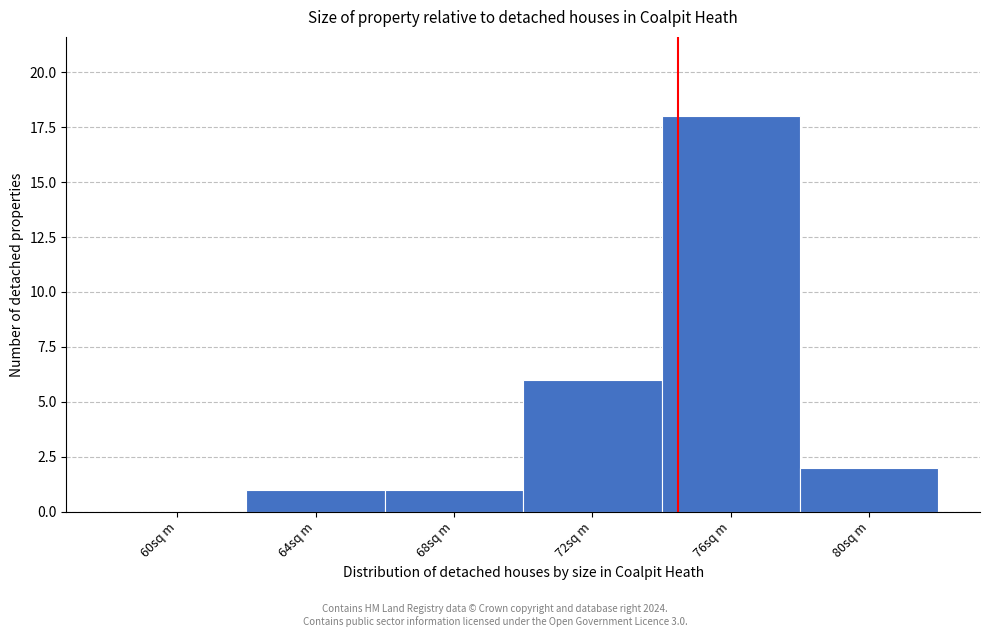

Reading right to left, list all the values displayed in this chart.

80sq m=2	76sq m=18	72sq m=6	68sq m=1	64sq m=1	60sq m=0